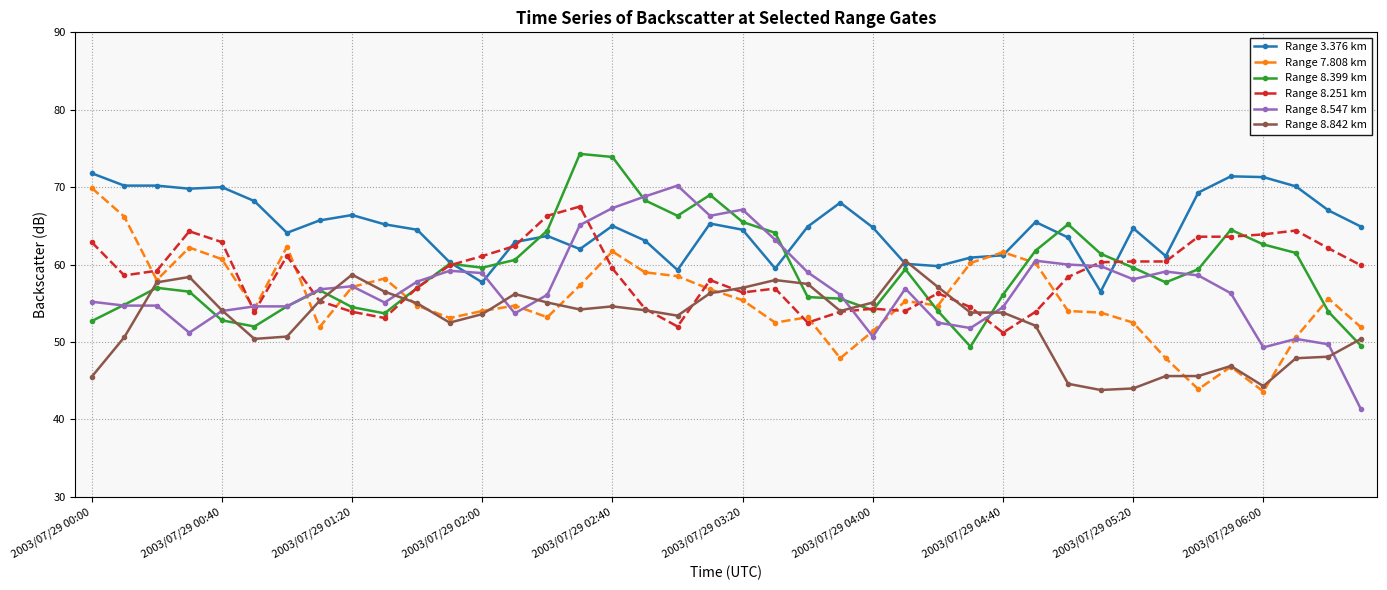

What are all the series names shown in the legend?

Range 3.376 km, Range 7.808 km, Range 8.399 km, Range 8.251 km, Range 8.547 km, Range 8.842 km